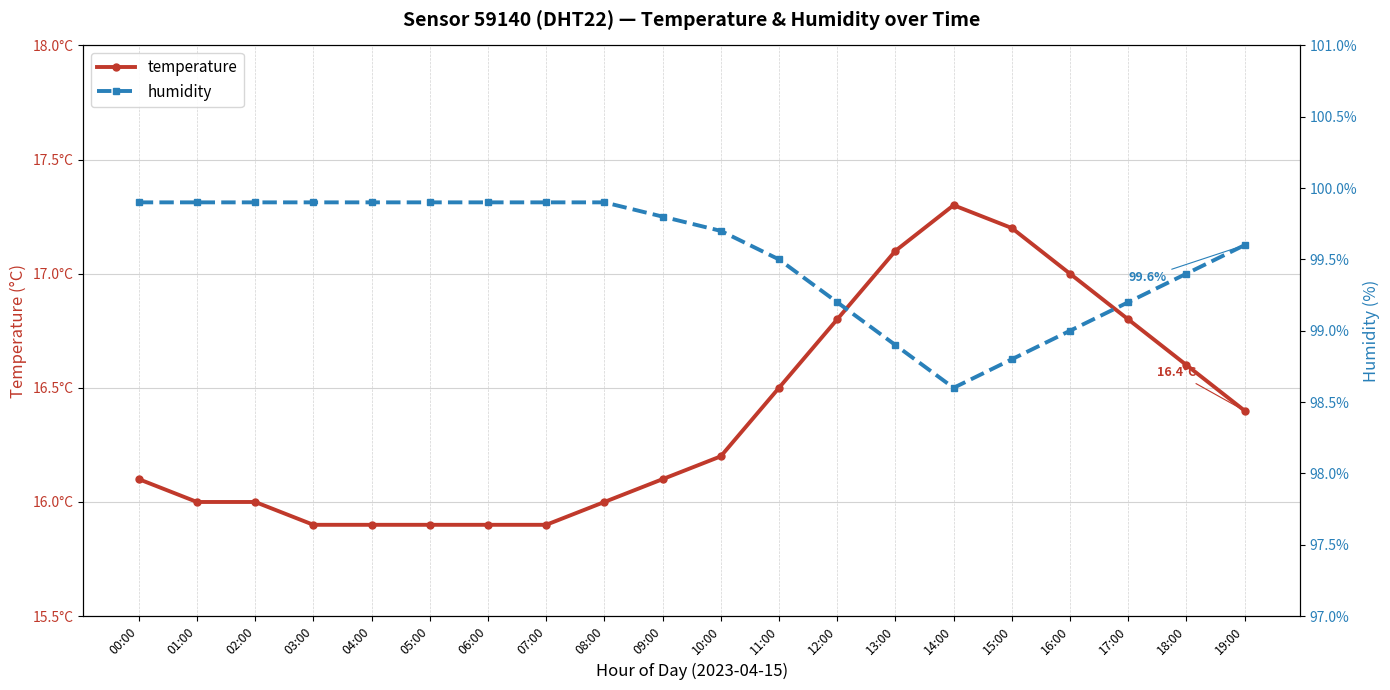

What is the difference between the second highest and minimum values in the humidity series?

1.3